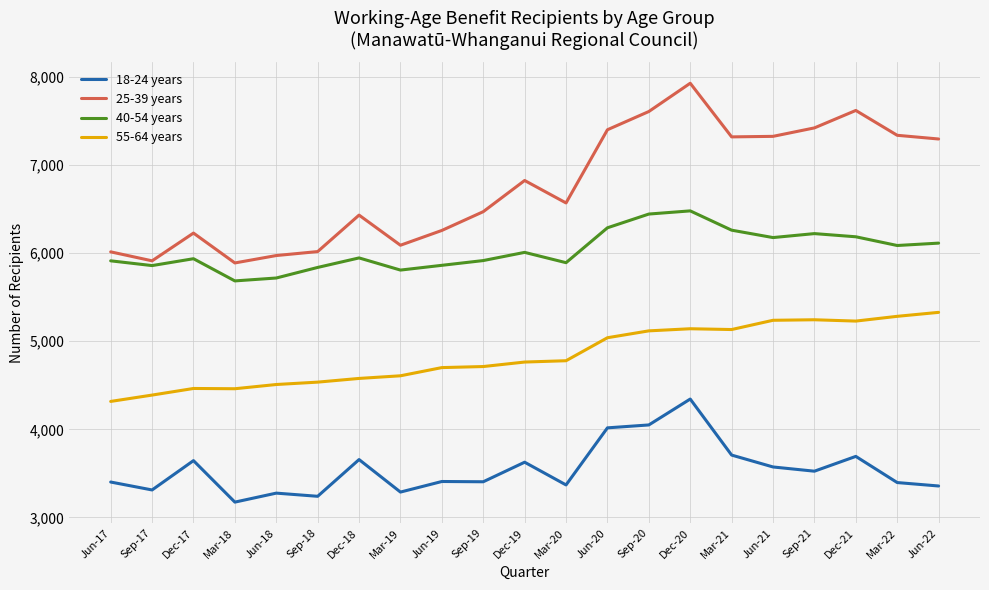

What is the difference between the maximum and minimum values in the 40-54 years series?

795